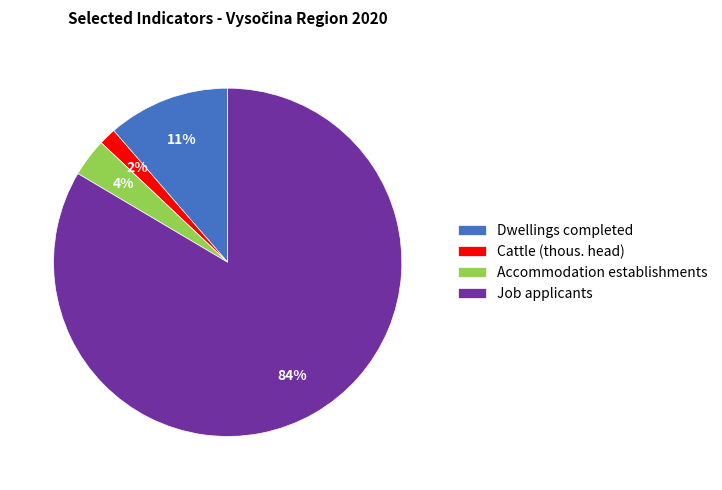

Count the number of slices in the pie.

4